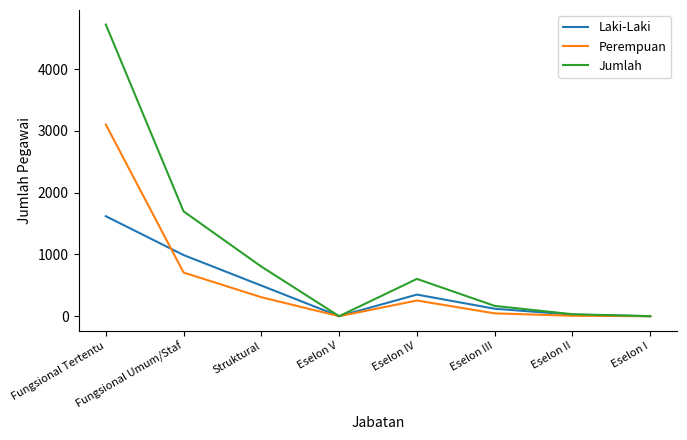

The Laki-Laki series shows 0 at Eselon V. True or false?

True